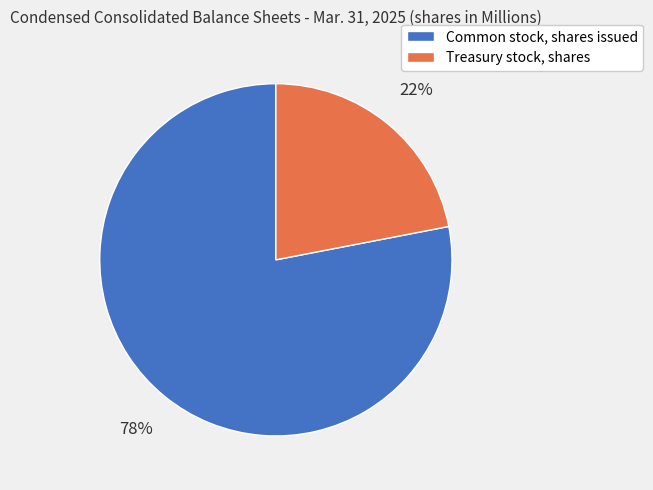

Combined, do Common stock, shares issued and Treasury stock, shares account for over 50%?

Yes